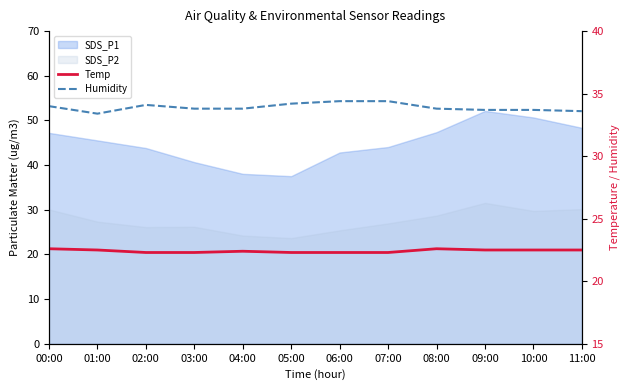

Is it true that Humidity equals 47.9 at 09:00?

False